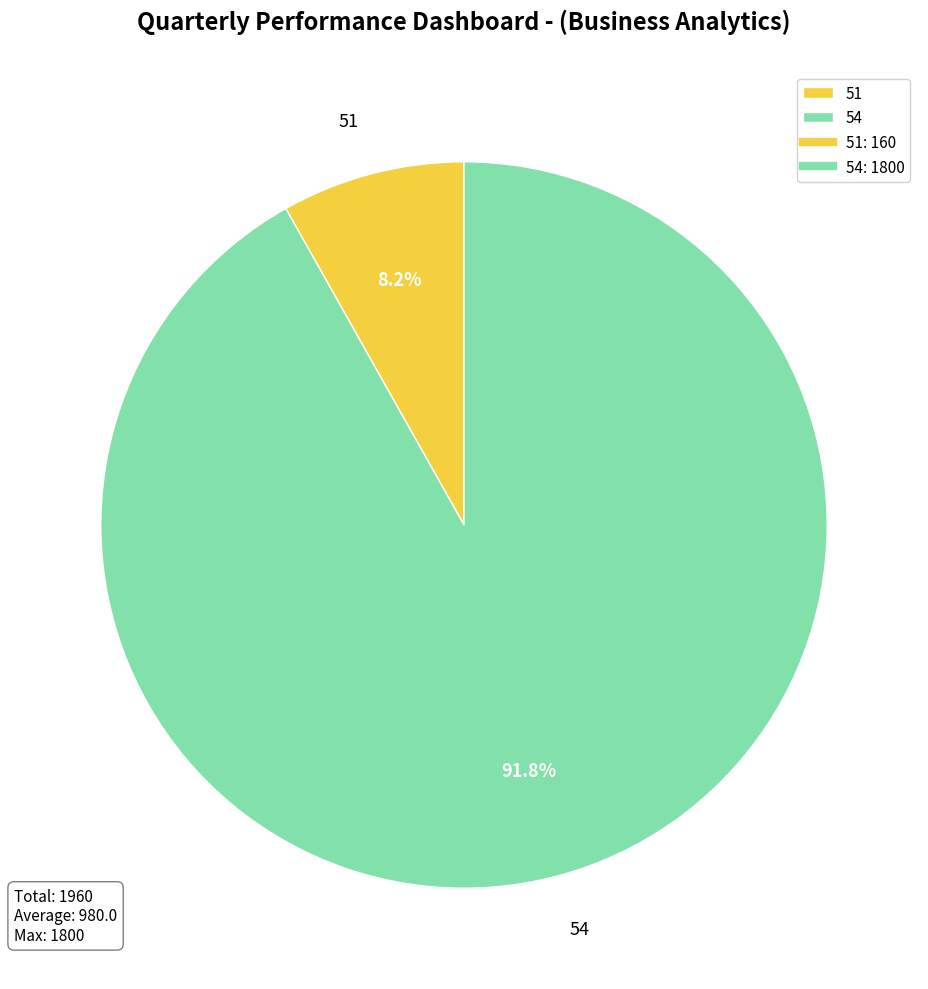

To the nearest percent, what is the difference between the 54 and 51 slice percentages?

84%